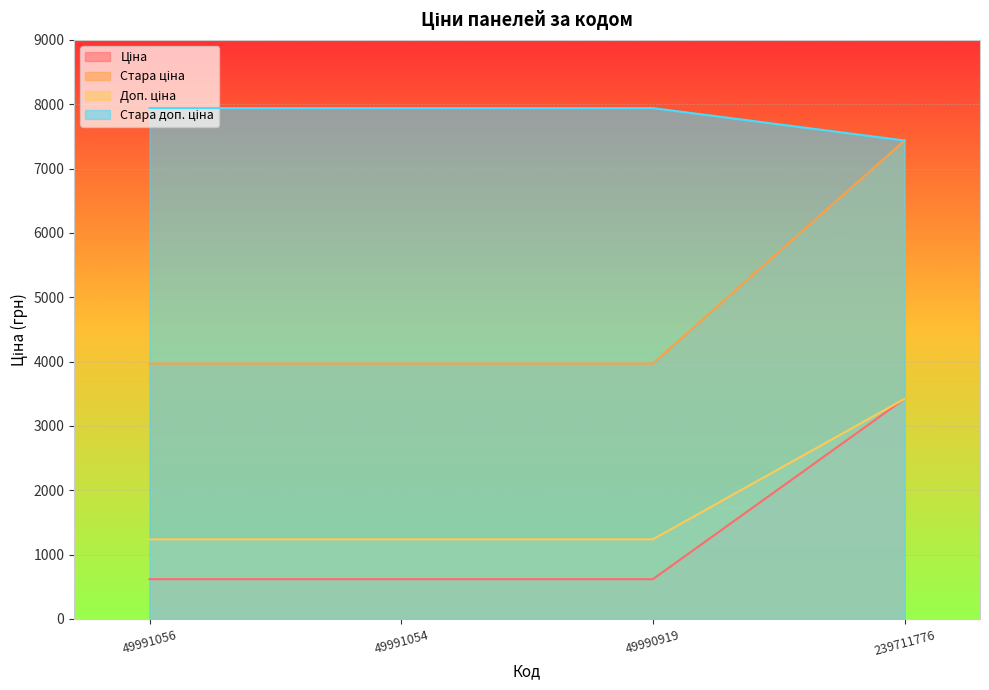

What is the value of the Стара доп. ціна point at the 2nd from the left?

7940.0